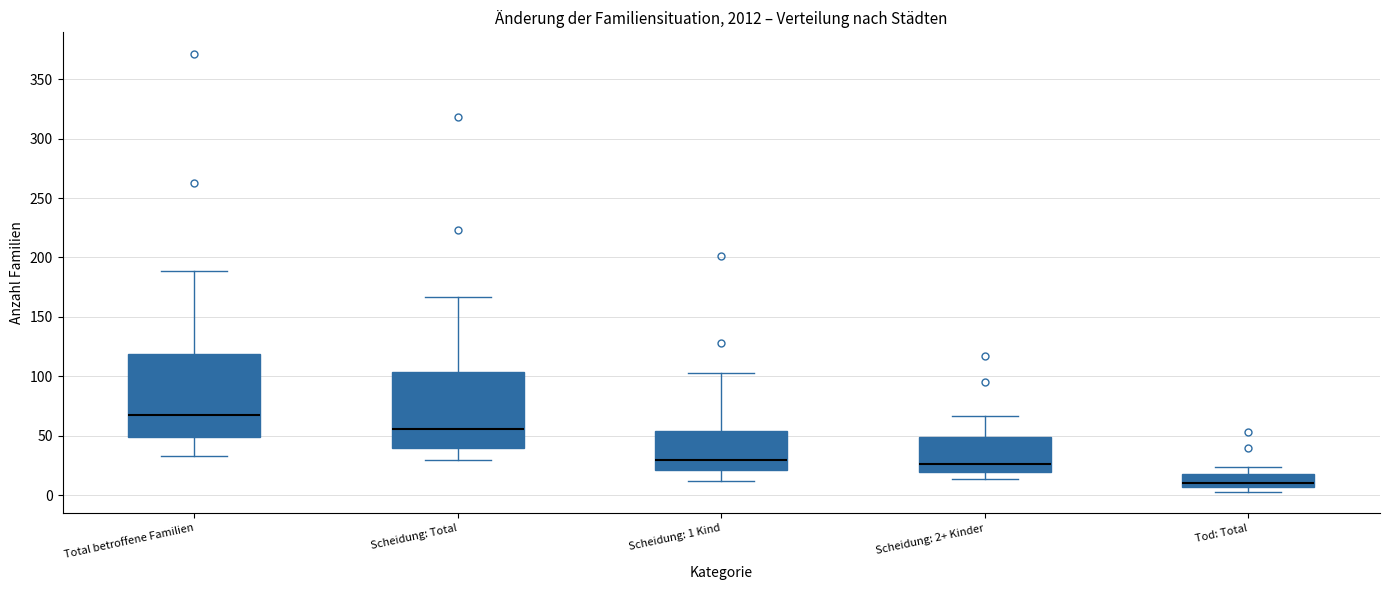

Reading left to right, transcribe this box plot: for each box, give where its median line is, the range the box spans, and where its two whiskers end, as read against the y-axis. The values are not printed on the chart, so give them approximately, as read against the axis.

Total betroffene Familien: median 70, box 50 to 120, whiskers 35 to 190
Scheidung: Total: median 55, box 40 to 105, whiskers 30 to 165
Scheidung: 1 Kind: median 30, box 20 to 55, whiskers 10 to 105
Scheidung: 2+ Kinder: median 25, box 20 to 50, whiskers 15 to 65
Tod: Total: median 10, box 5 to 20, whiskers 5 (just below the box's lower edge) to 25